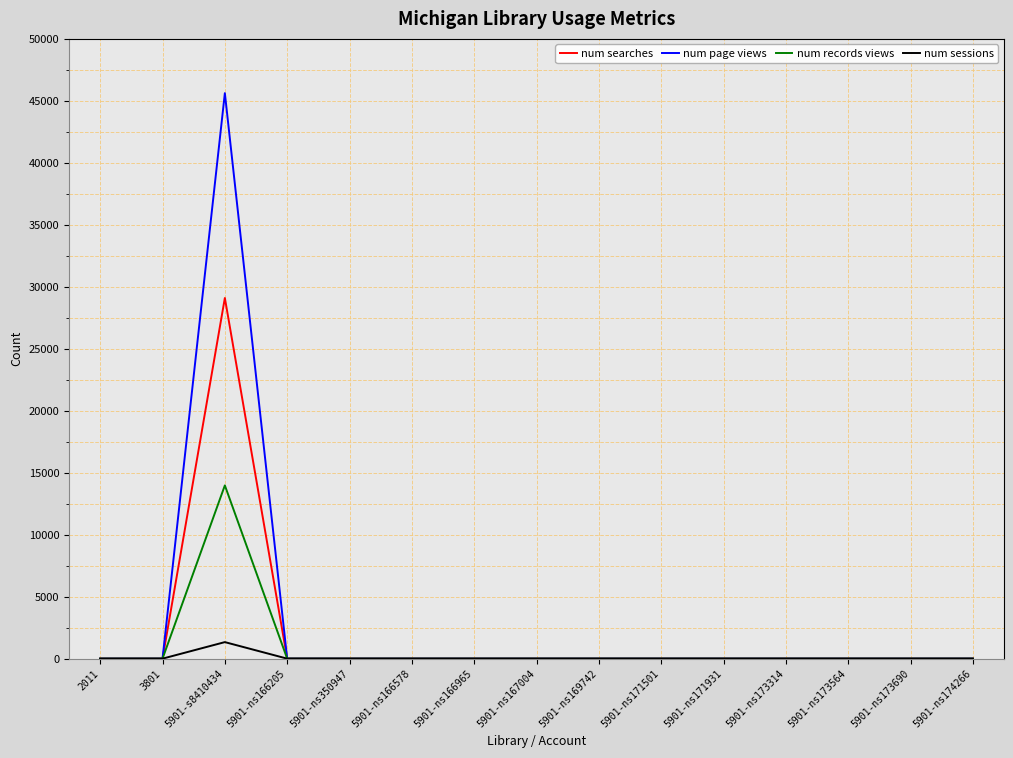

Rank the series by their average value, from highest to lowest.

num page views, num searches, num records views, num sessions